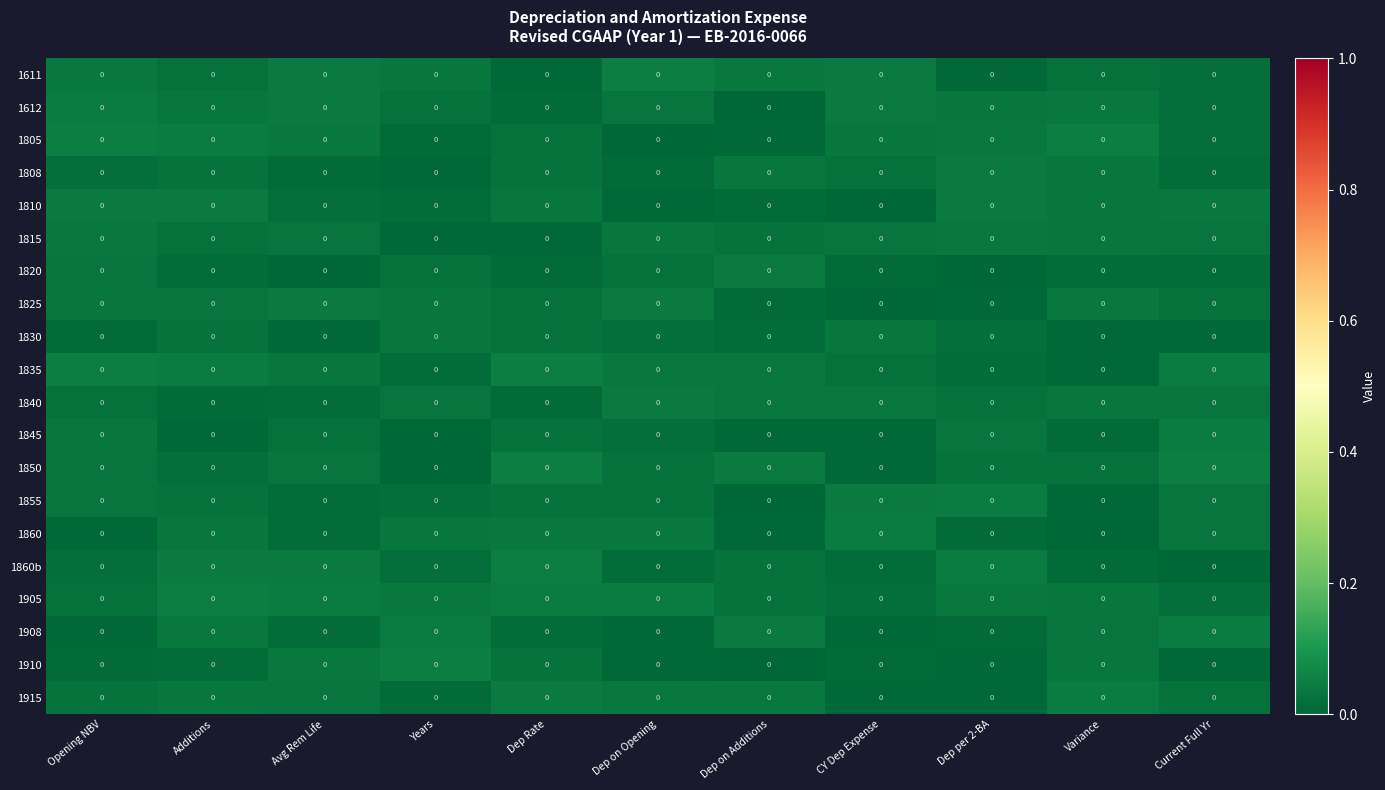

Which series changed the most between CY Dep Expense and Current Full Yr?

1850